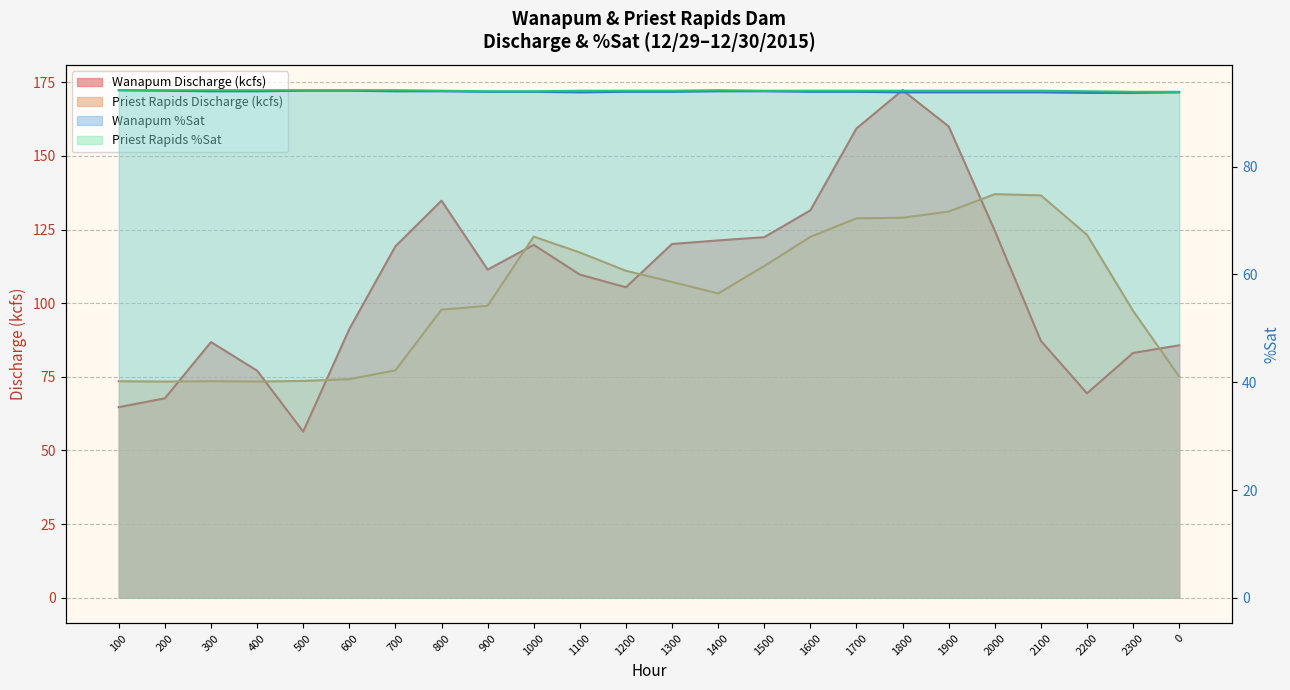

After their last crossing, which series has the higher values: Priest Rapids Discharge (kcfs) or Wanapum %Sat?

Wanapum %Sat